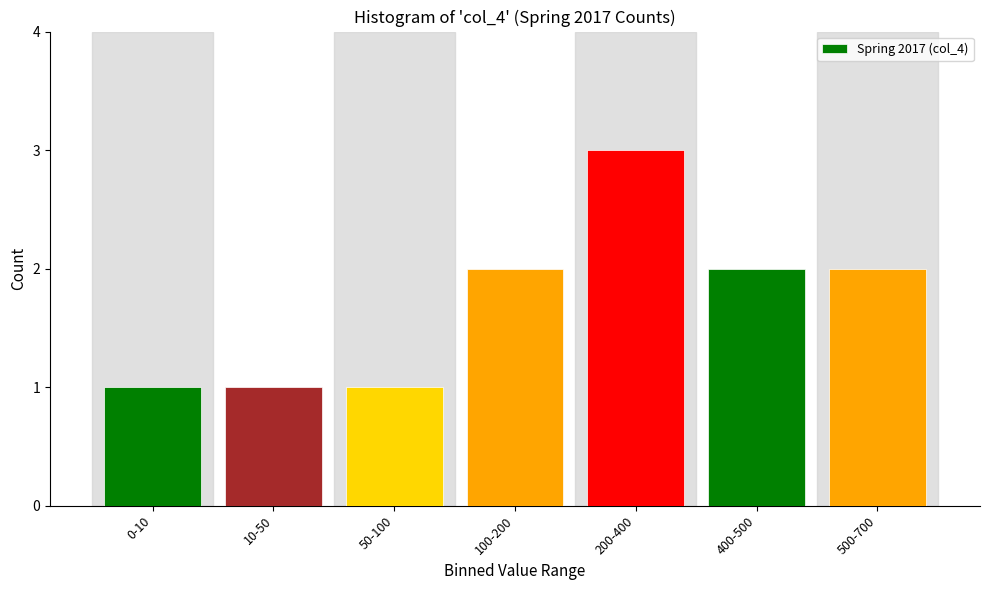

Reading left to right, transcribe all the data shown in this chart.

0-10=1	10-50=1	50-100=1	100-200=2	200-400=3	400-500=2	500-700=2